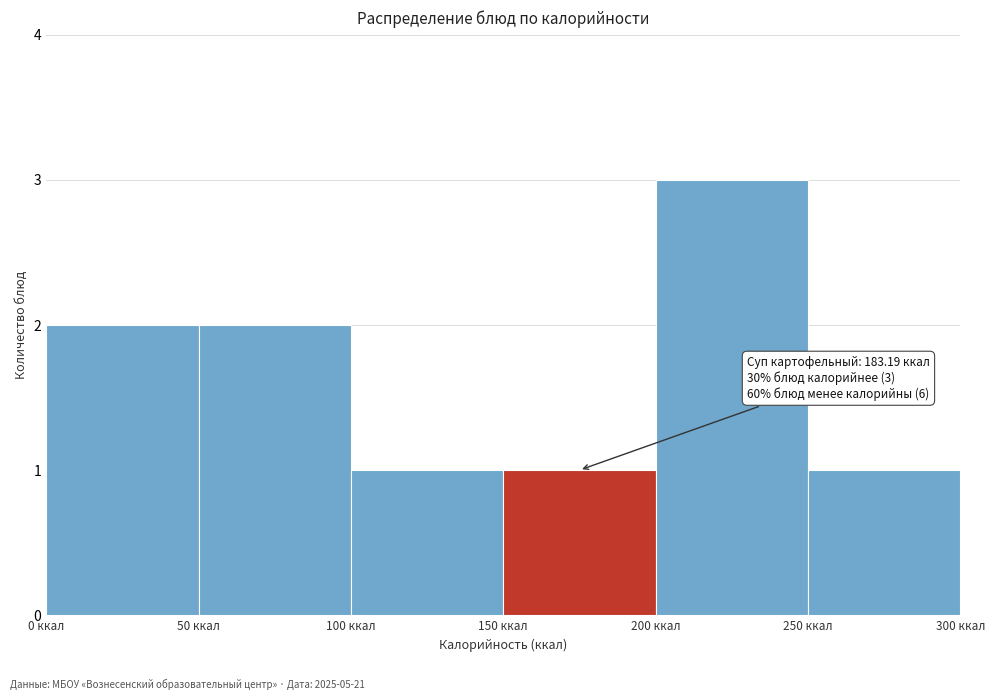

Which range on the x-axis has the tallest bar?

200 to 250